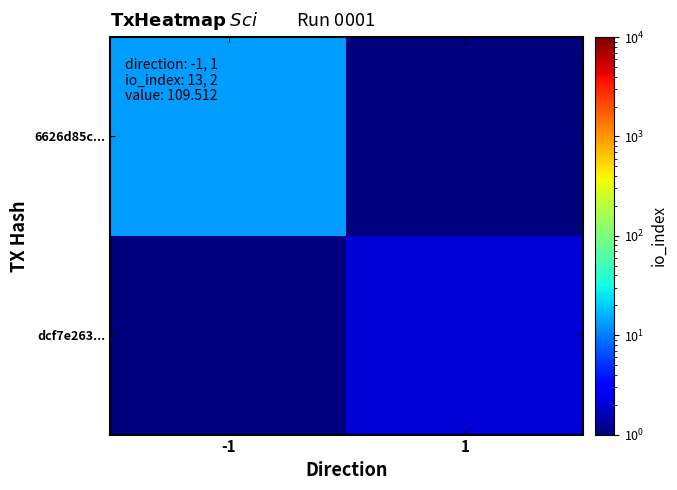

What is the spread (max minus min) of values at -1?

12.5